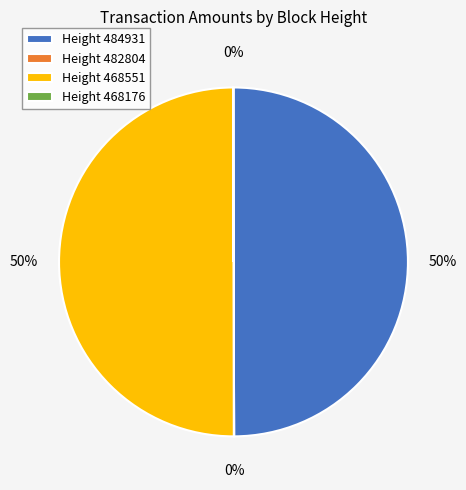

What percentage is the Height 484931 slice, to the nearest percent?

50%